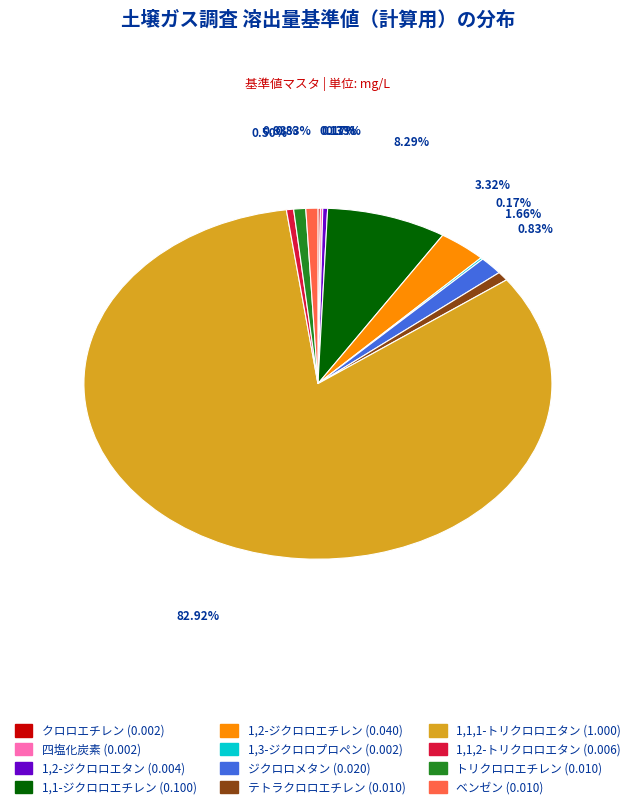

To the nearest percent, what is the average slice percentage?

8%